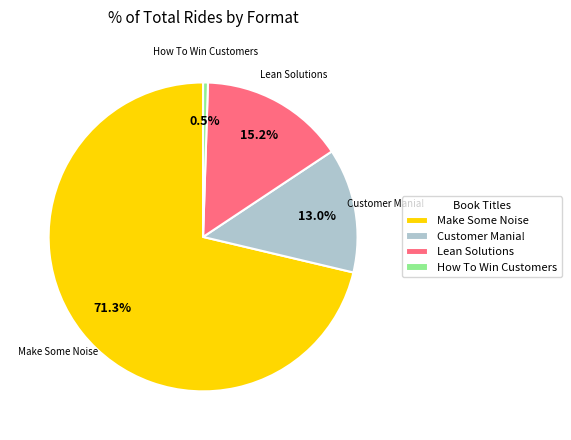

Between Lean Solutions and Make Some Noise, which is larger?

Make Some Noise